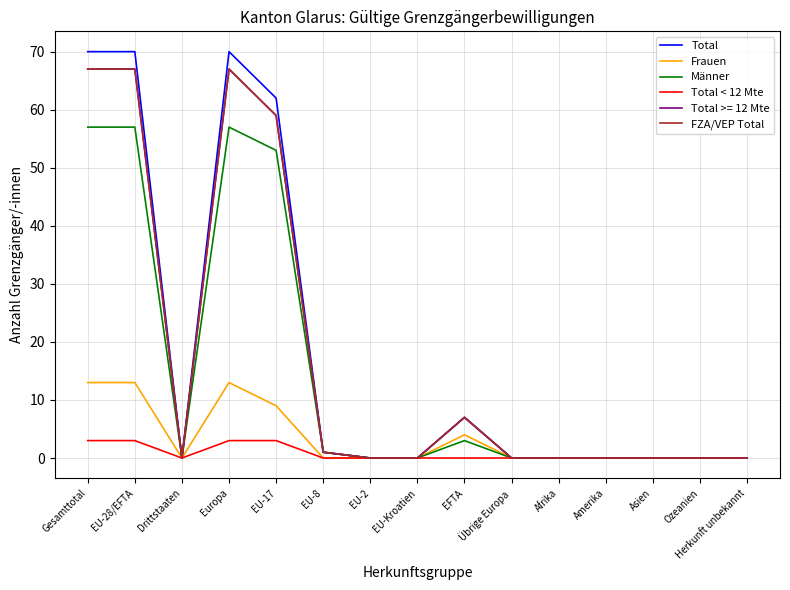

Between EU-17 and EU-2, which series saw the biggest shift?

Total